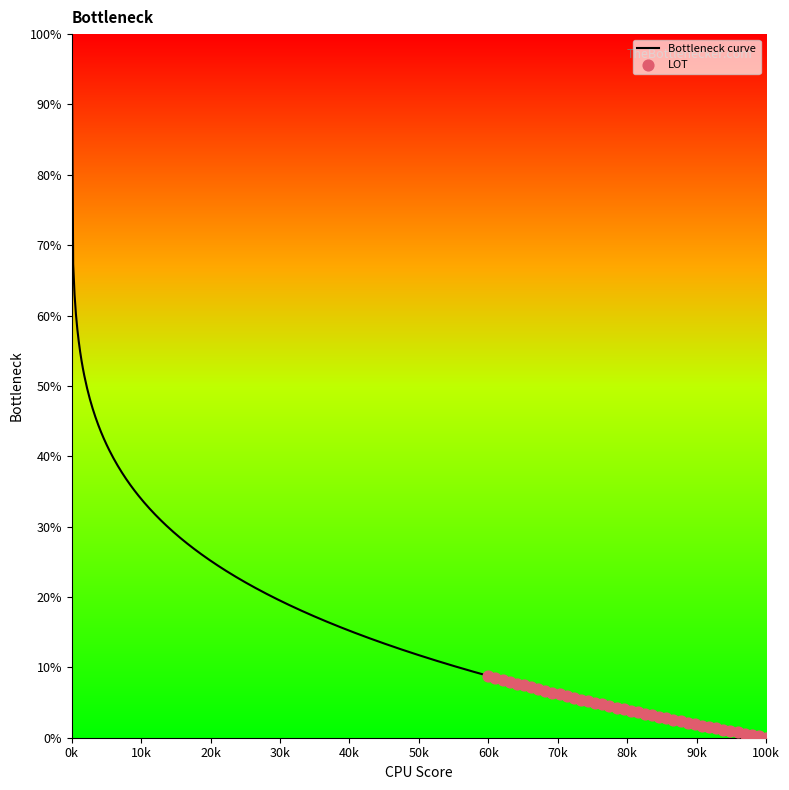

Between 589 and 569, which is larger?

569